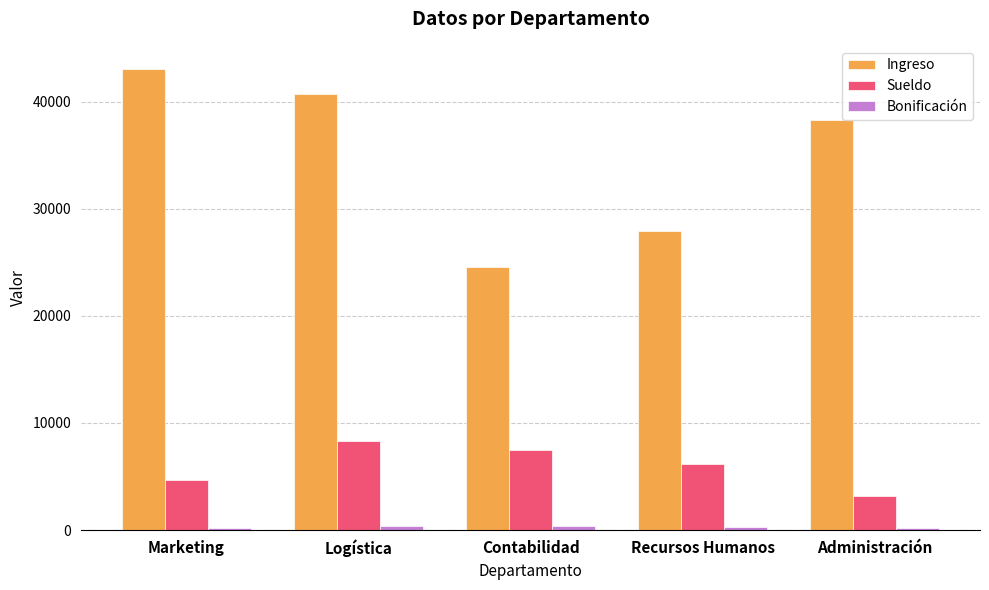

At which label does Sueldo reach its minimum?

Administración